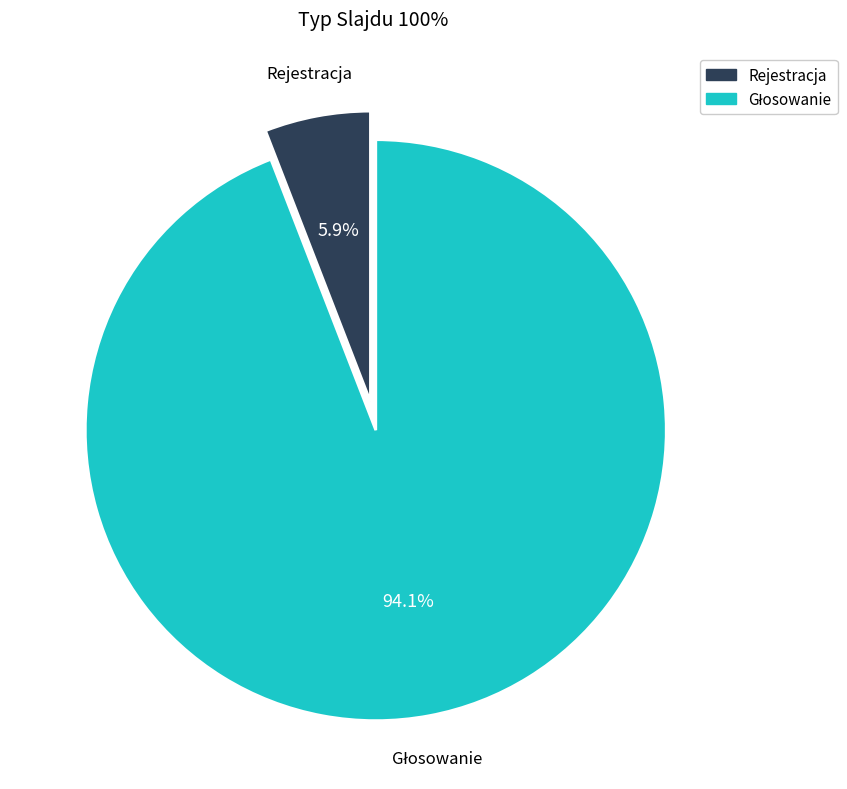

Which slice is the smallest?

Rejestracja